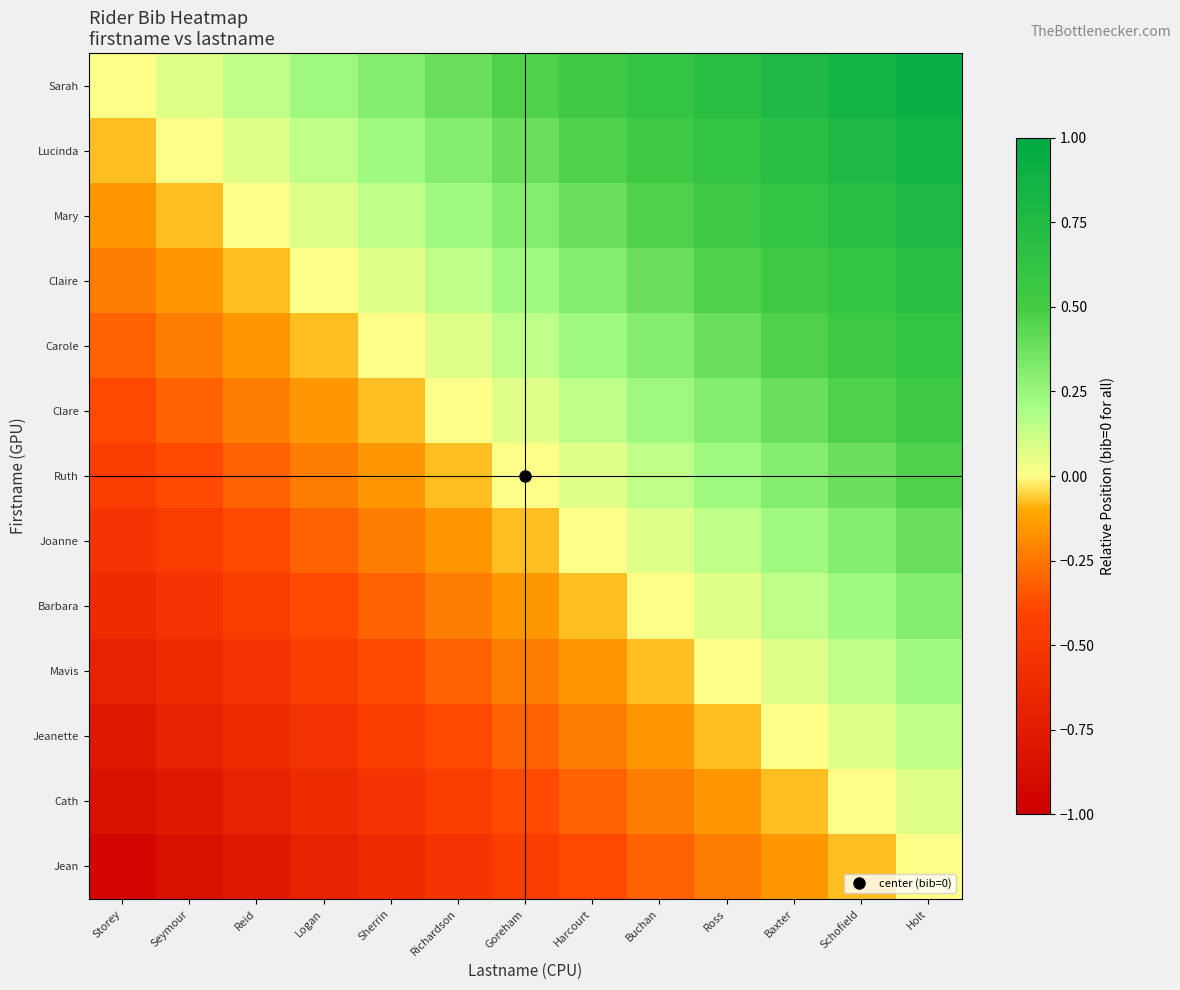

How many categories are shown in the chart?

13